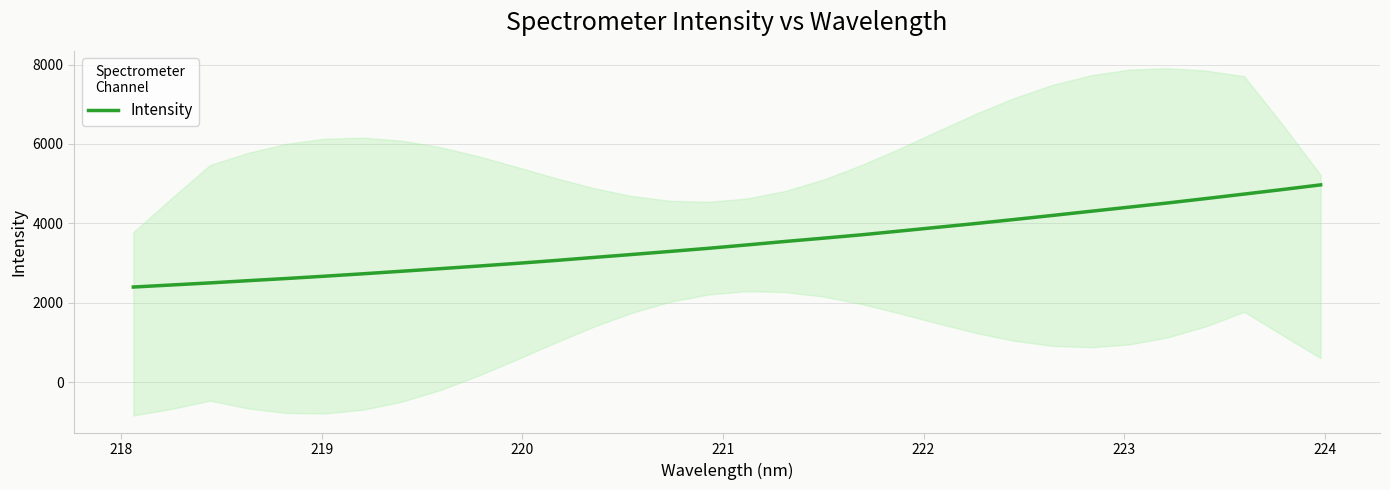

What is the highest value of the Intensity series?

4970.2